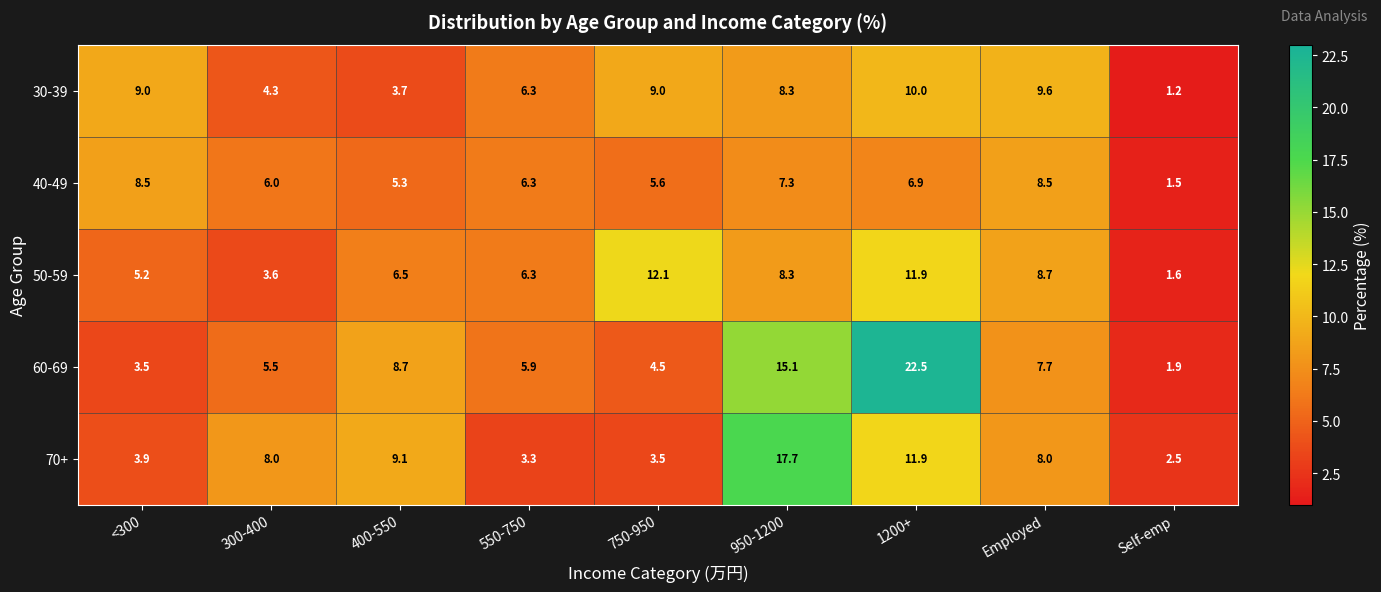

List the series in order of their peak value, lowest first.

40-49, 30-39, 50-59, 70+, 60-69